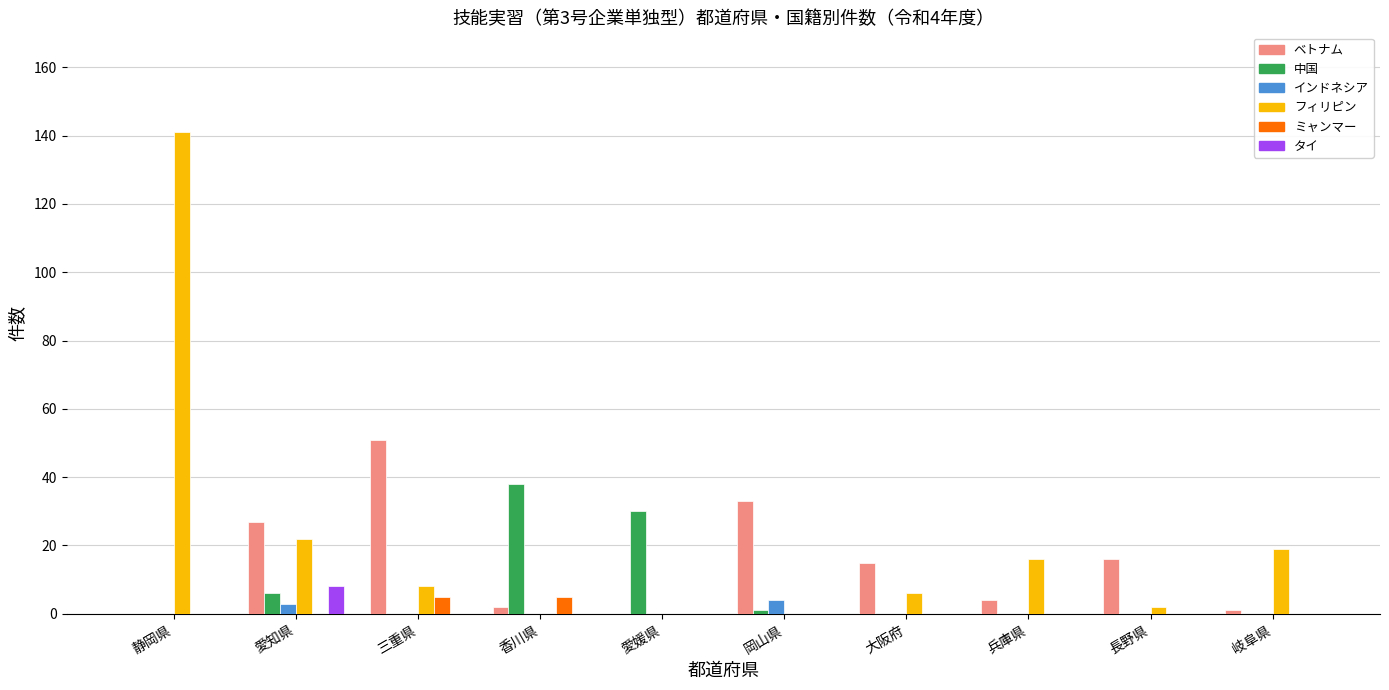

True or false: ミャンマー has a value of 0 at 大阪府.

True